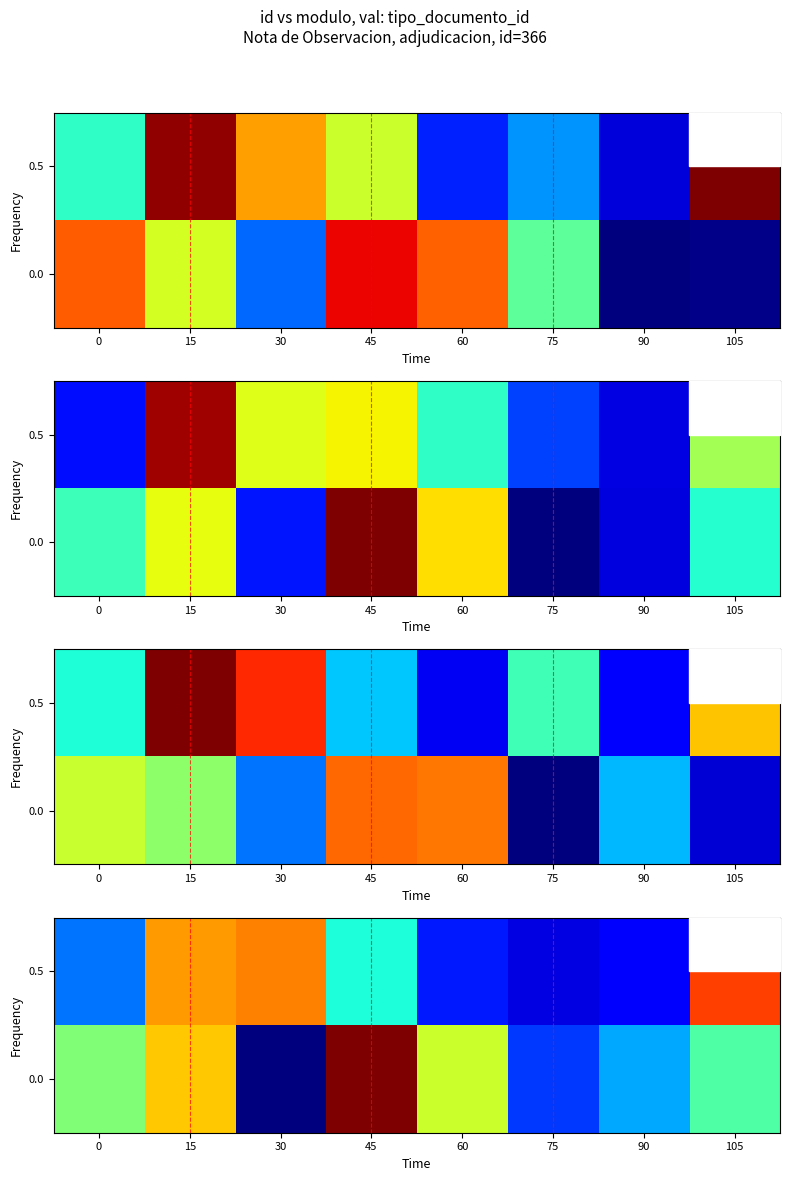

What is the total value across all series at 45?

782.2